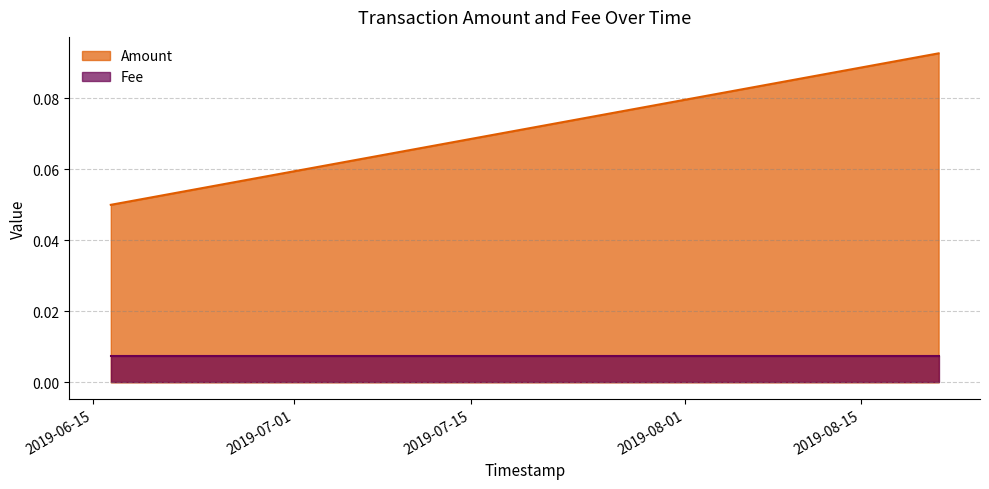

What are all the series names shown in the legend?

Amount, Fee